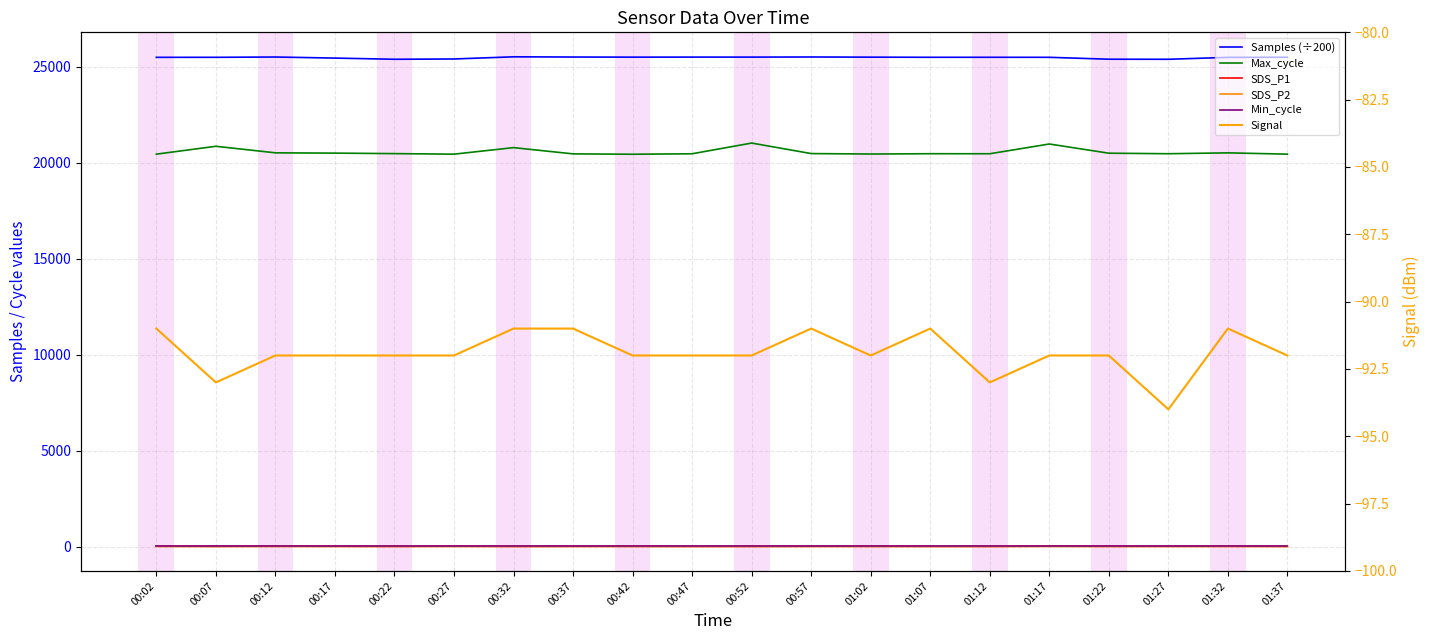

At which label does Signal reach its minimum?

01:27